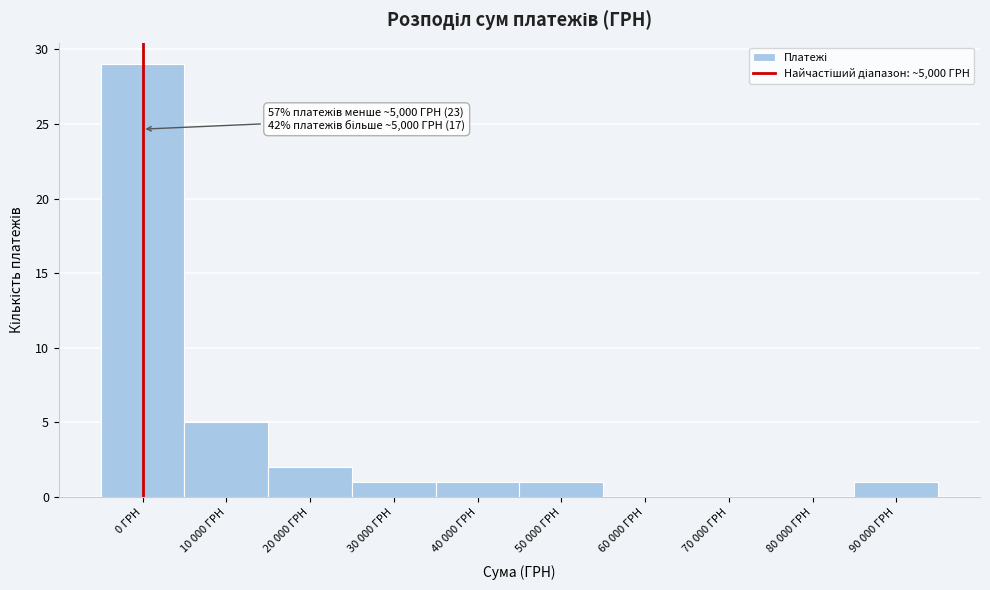

Reading left to right, list all the values displayed in this chart.

0 ГРН=29	10 000 ГРН=5	20 000 ГРН=2	30 000 ГРН=1	40 000 ГРН=1	50 000 ГРН=1	60 000 ГРН=0	70 000 ГРН=0	80 000 ГРН=0	90 000 ГРН=1